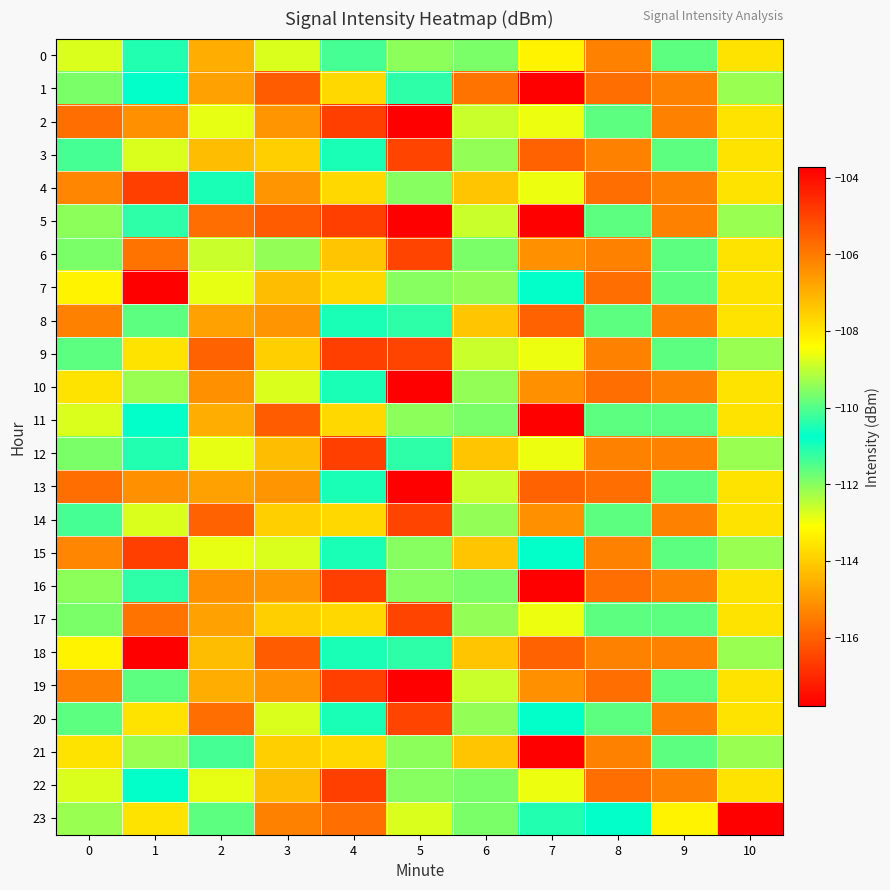

Rank the series at 0 from lowest to highest value.

2, 13, 4, 15, 23, 1, 12, 9, 20, 3, 14, 6, 17, 5, 16, 0, 11, 22, 7, 18, 10, 21, 8, 19